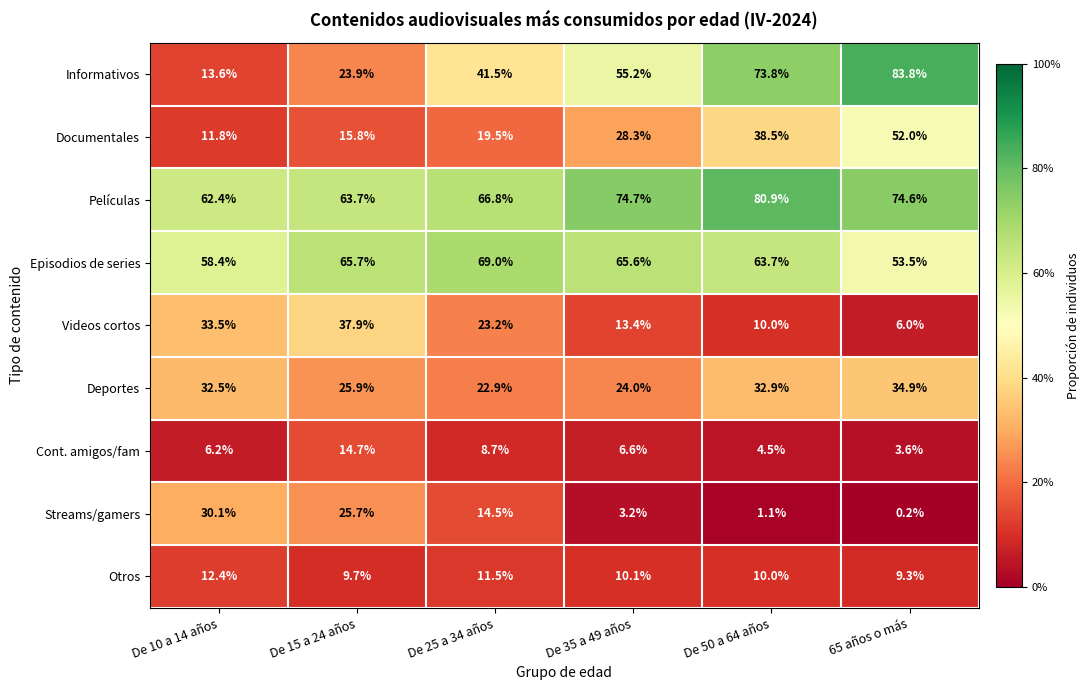

What is the sum of the Películas values at De 10 a 14 años and De 25 a 34 años?

129.2